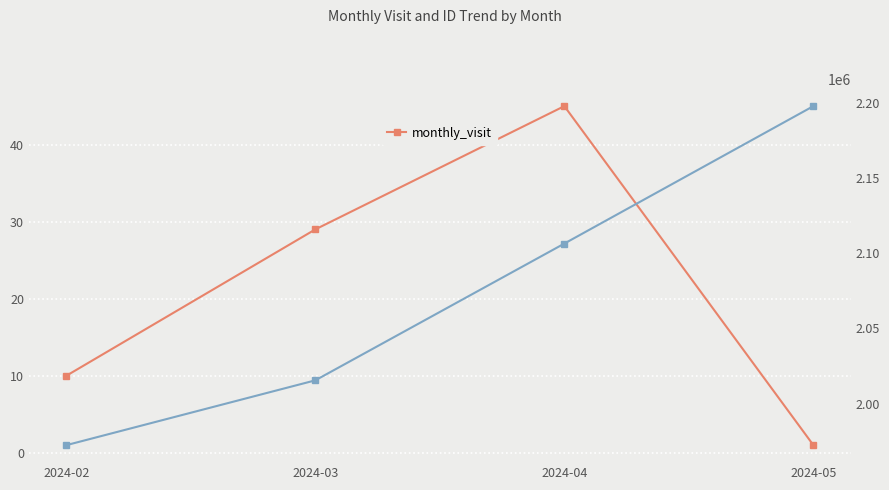

What is the difference between the maximum and minimum values?

44